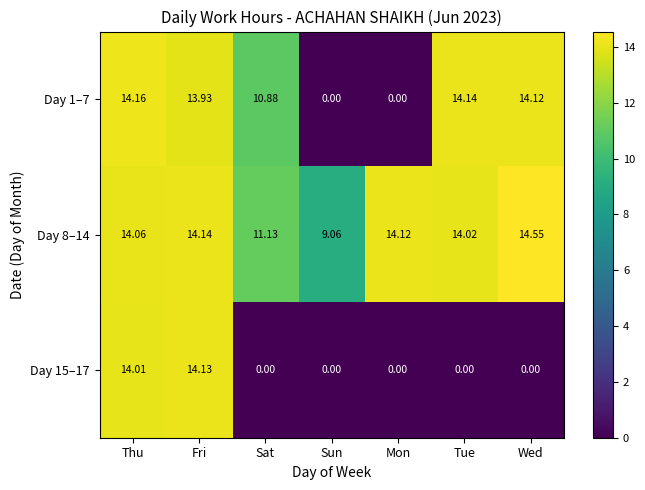

Is the value of Day 15–17 at Sun greater than the value of Day 1–7 at Thu?

No